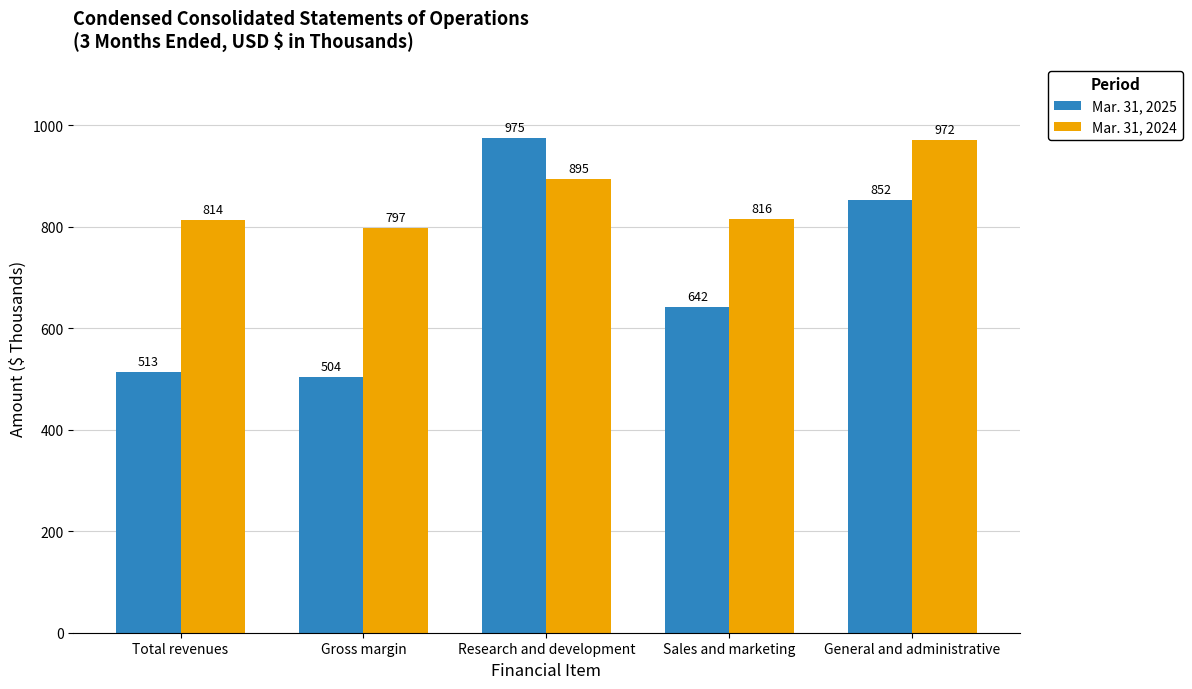

Which series has the widest spread of values?

Mar. 31, 2025